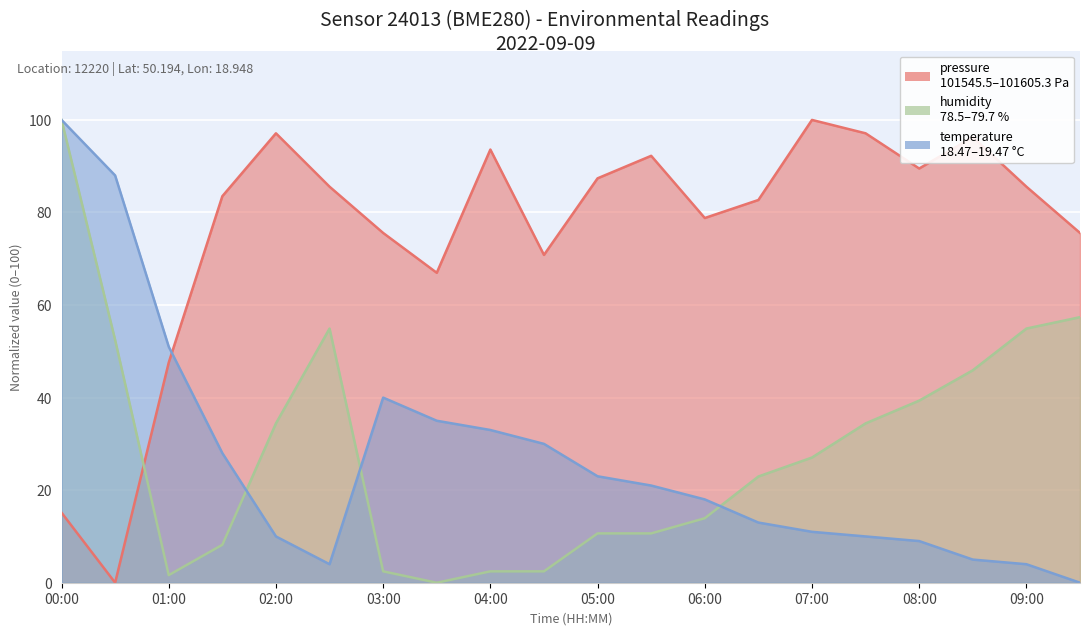

True or false: temperature and pressure intersect in this chart.

True